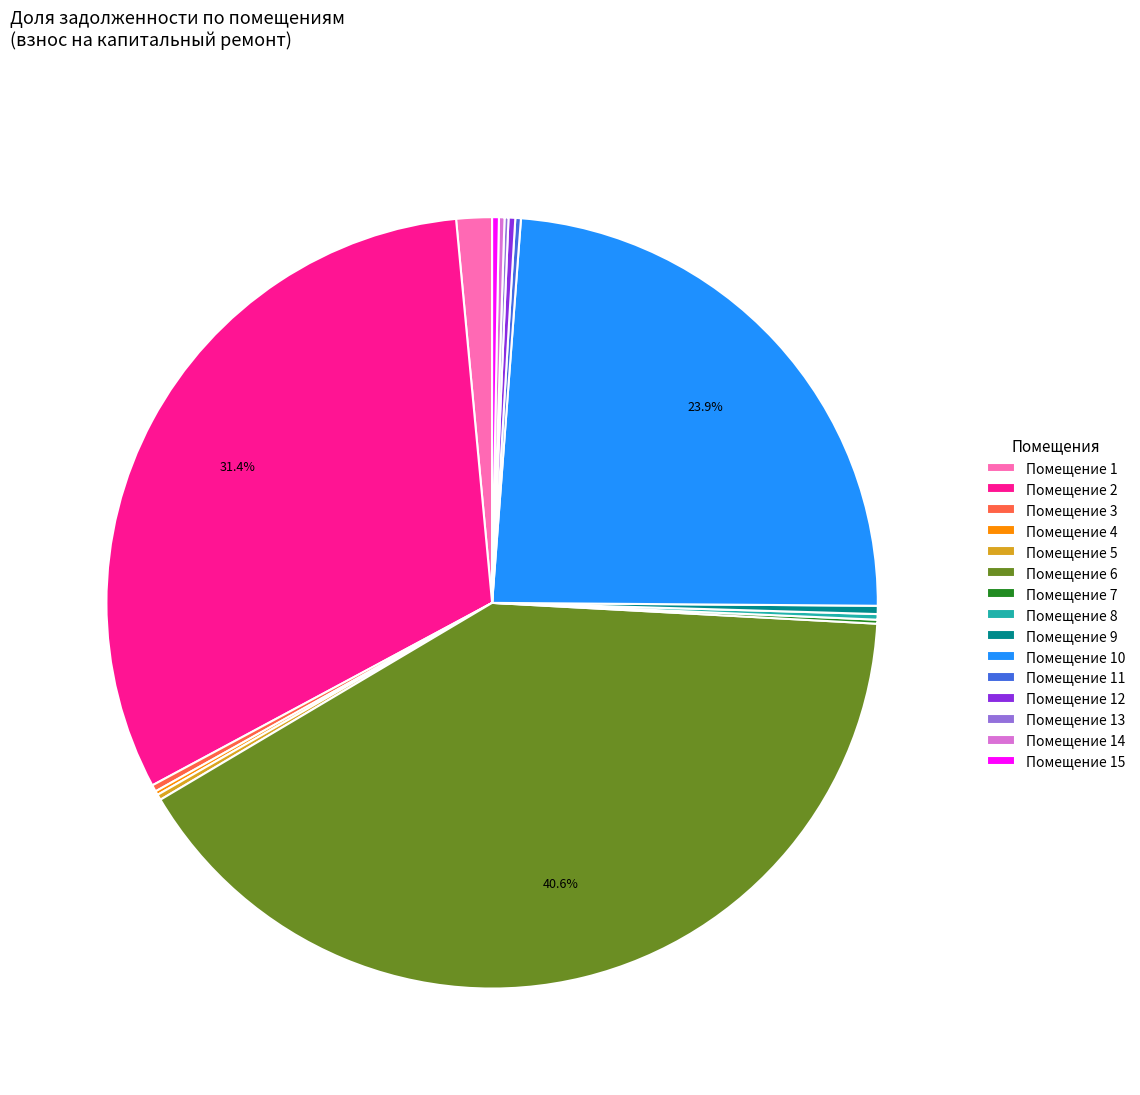

Do Помещение 6 and Помещение 9 together represent more than half of the pie?

No